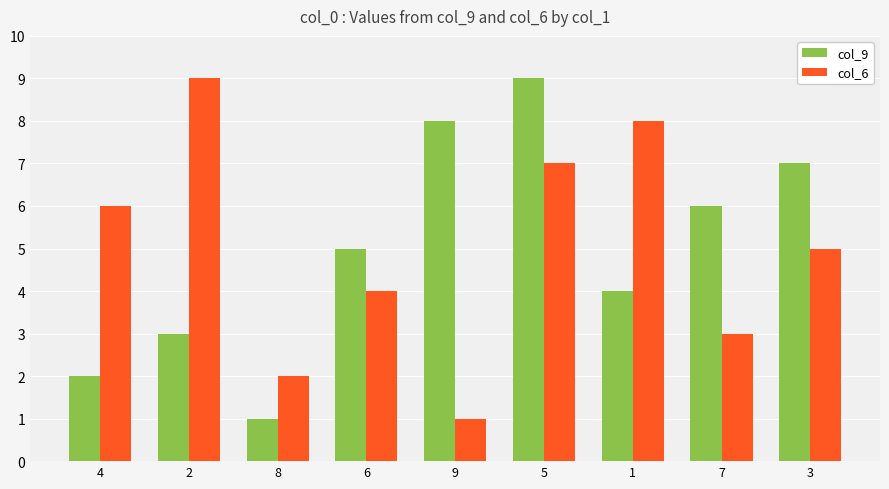

Which category has the highest value in the col_6 series?

2